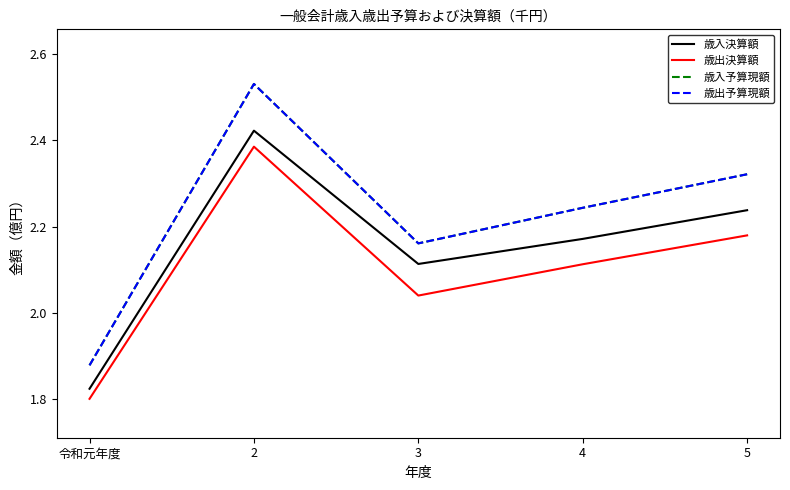

True or false: 歳入決算額 and 歳入予算現額 cross at least once.

False